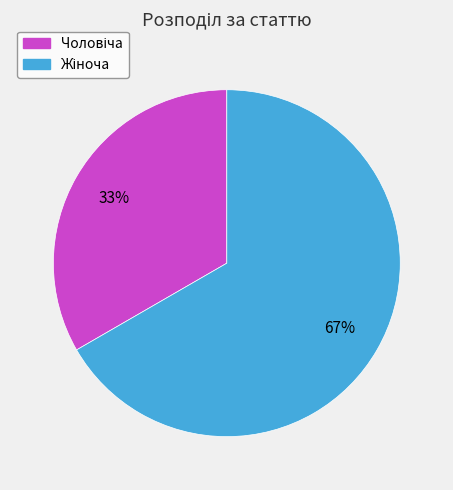

Count the number of slices in the pie.

2